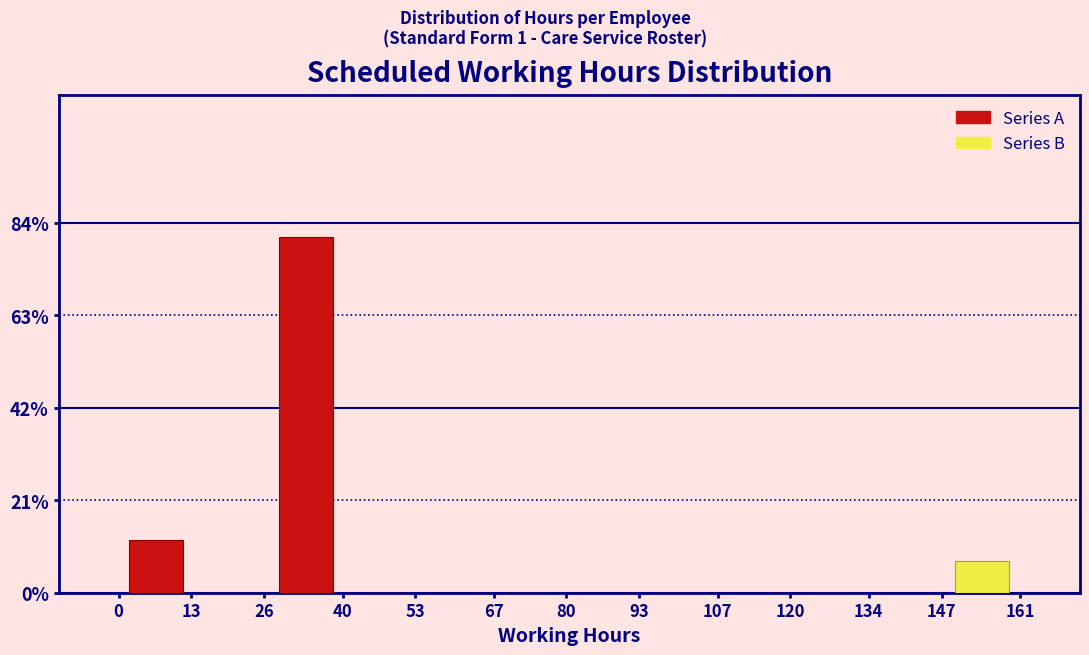

Reading left to right, extract all data points from this chart.

Series A: 13=12.0	40=80.8	67=0.0	93=0.0	120=0.0	147=0.0
Series B: 13=0.0	40=0.0	67=0.0	93=0.0	120=0.0	147=7.2